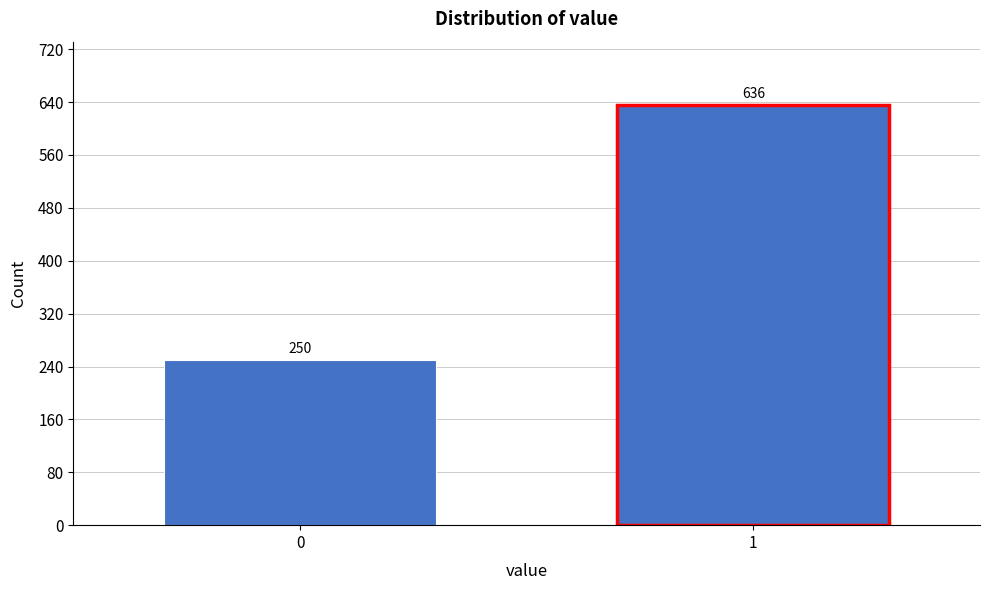

Reading left to right, list all the values displayed in this chart.

0=250	1=636